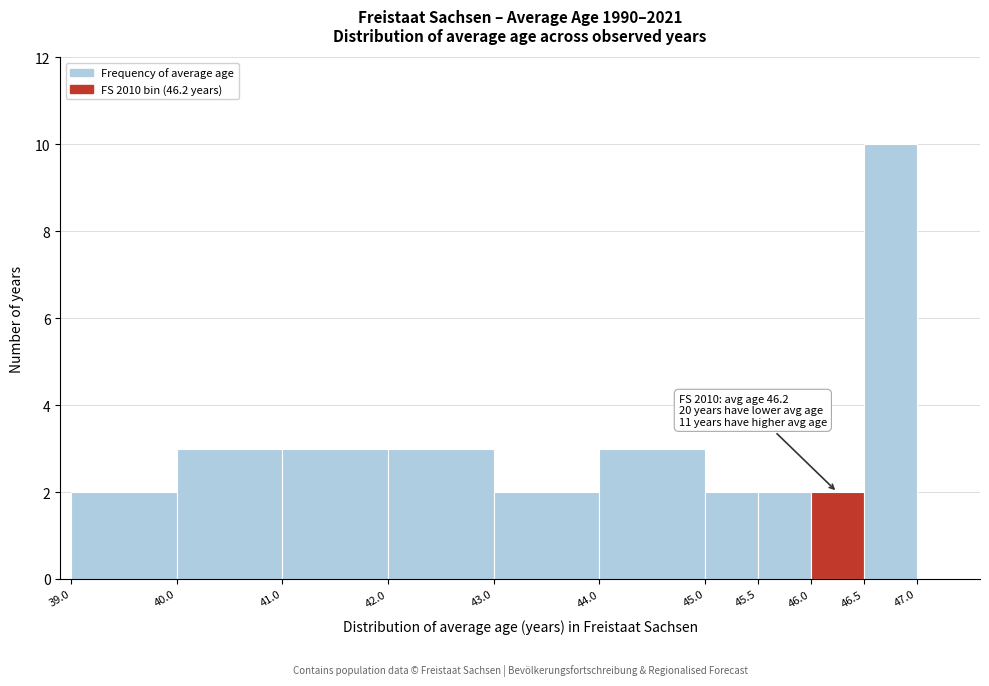

Which range on the x-axis has the tallest bar?

46.5 to 47.0